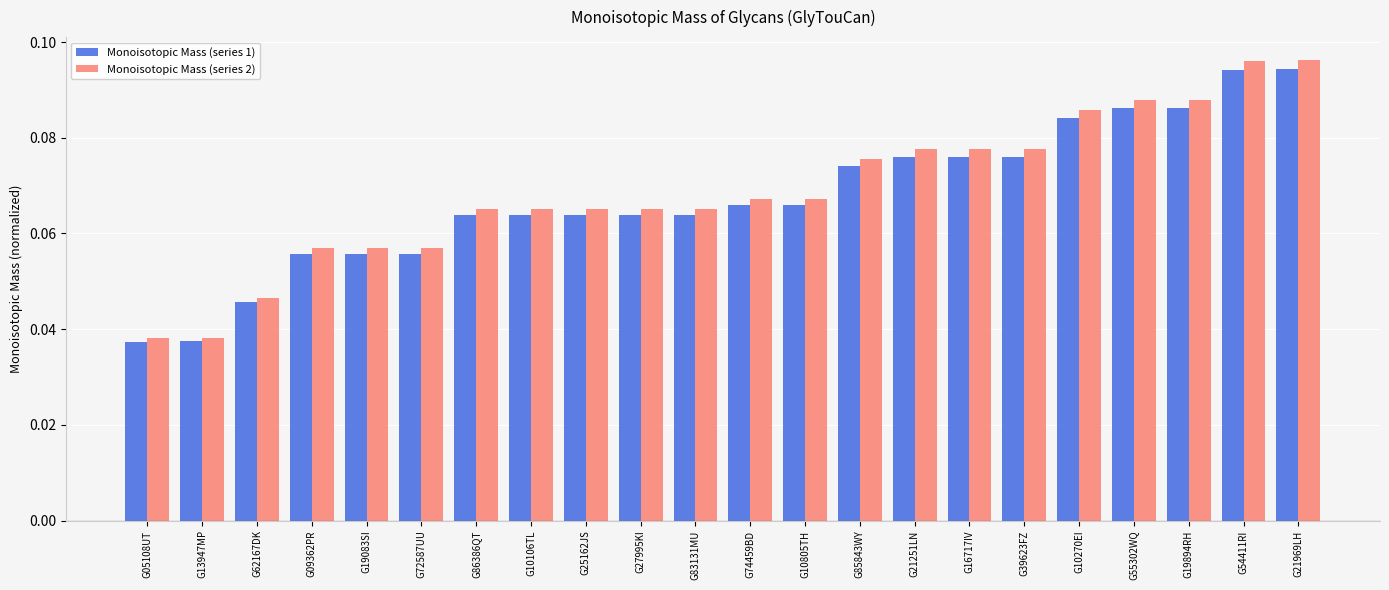

Which series has the largest range (max minus min)?

Monoisotopic Mass (series 2)